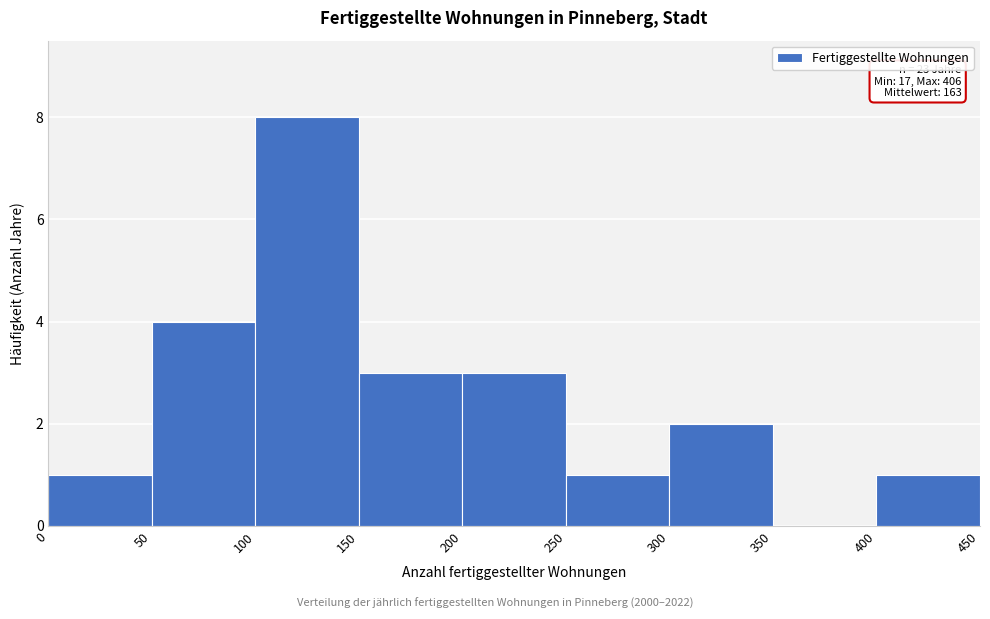

Which range on the x-axis has the tallest bar?

100 to 150